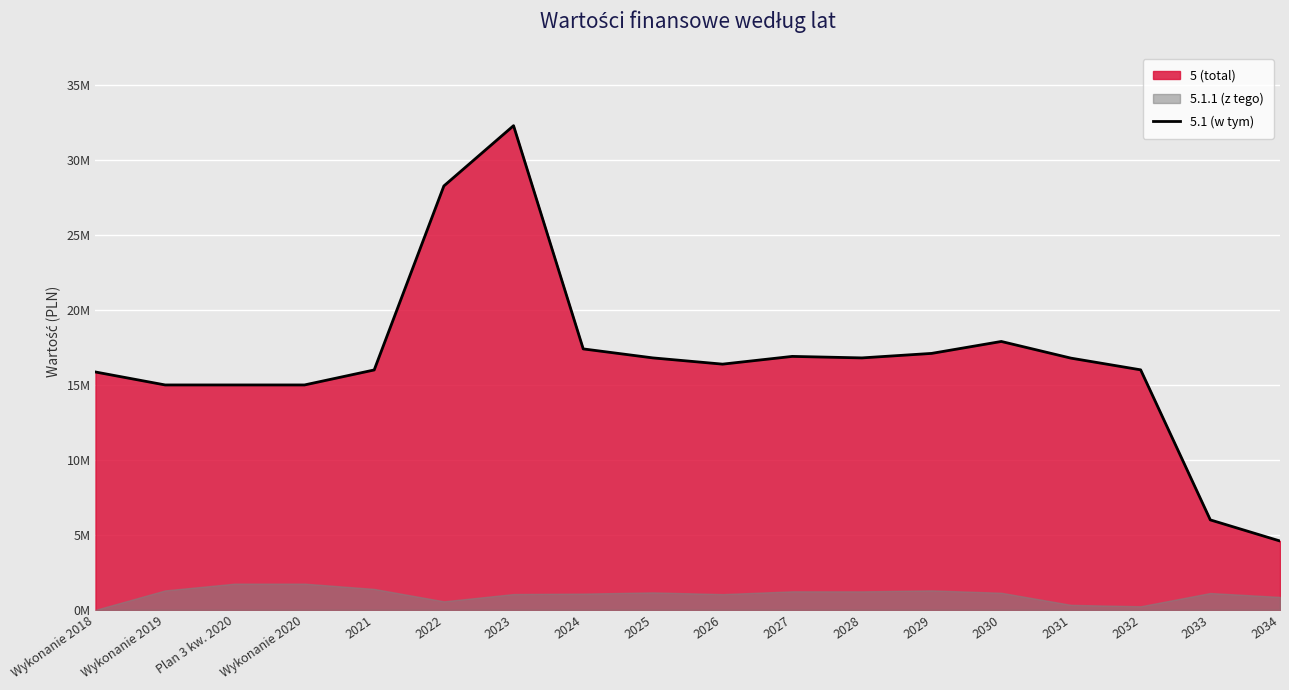

Does the chart display data point markers on the line(s)?

No